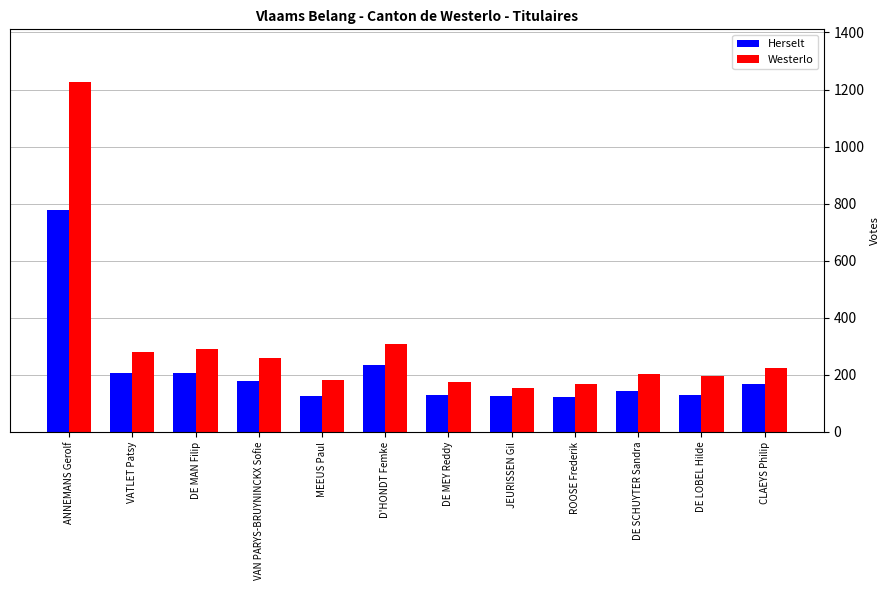

Which category has the highest value in the Westerlo series?

ANNEMANS Gerolf